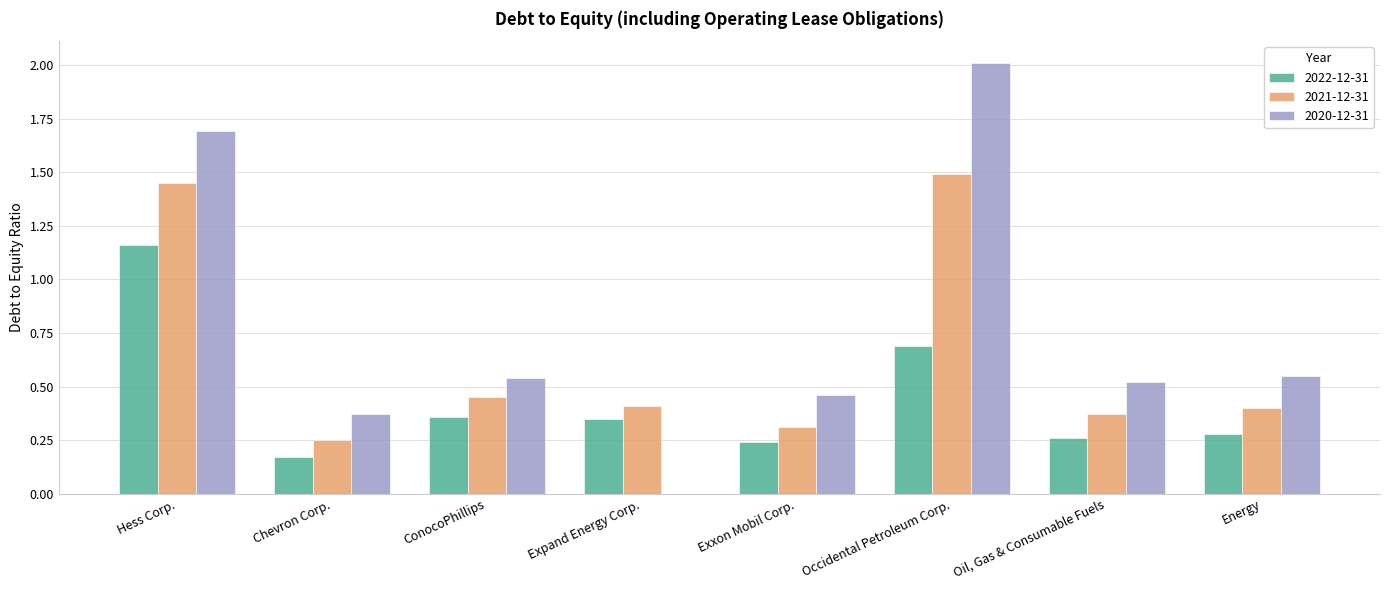

Which label corresponds to the largest value in the chart?

Occidental Petroleum Corp.